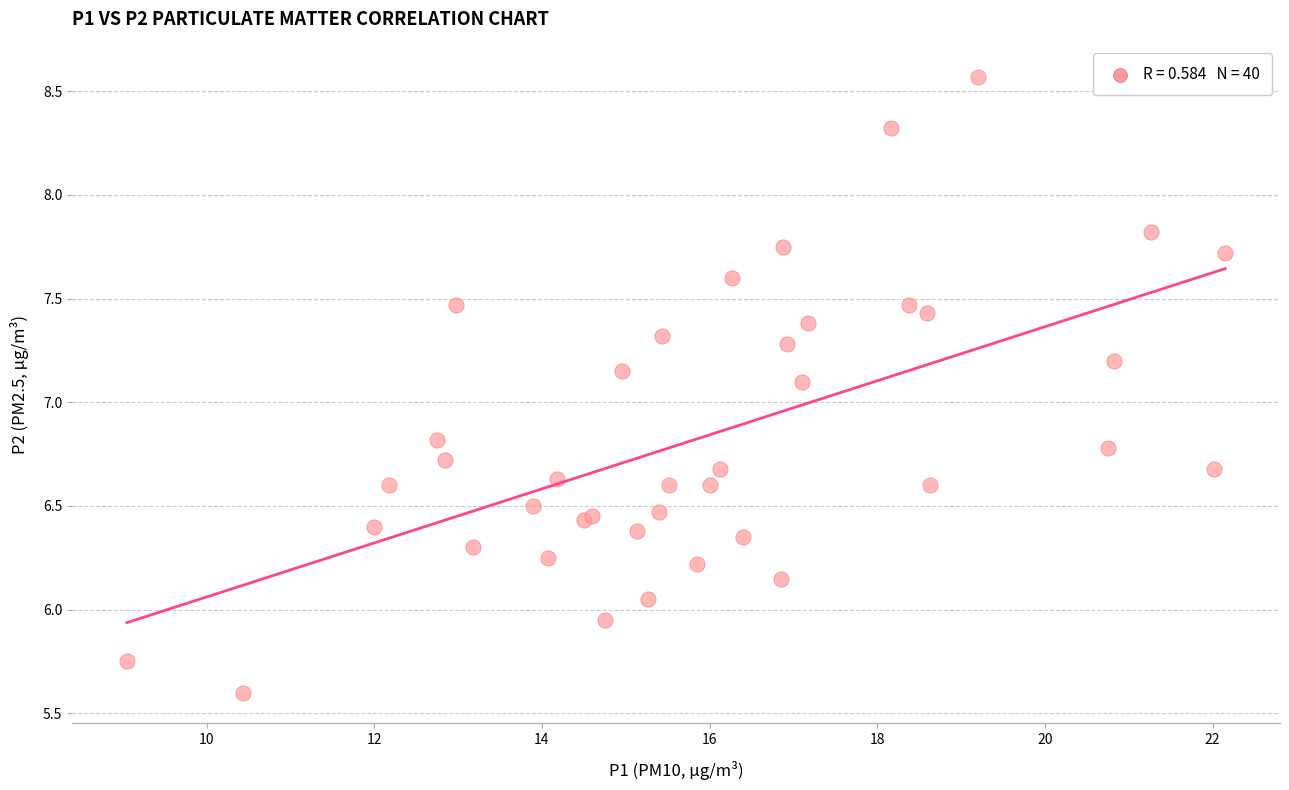

What Y value in the scatter plot is closest to 7?

7.1